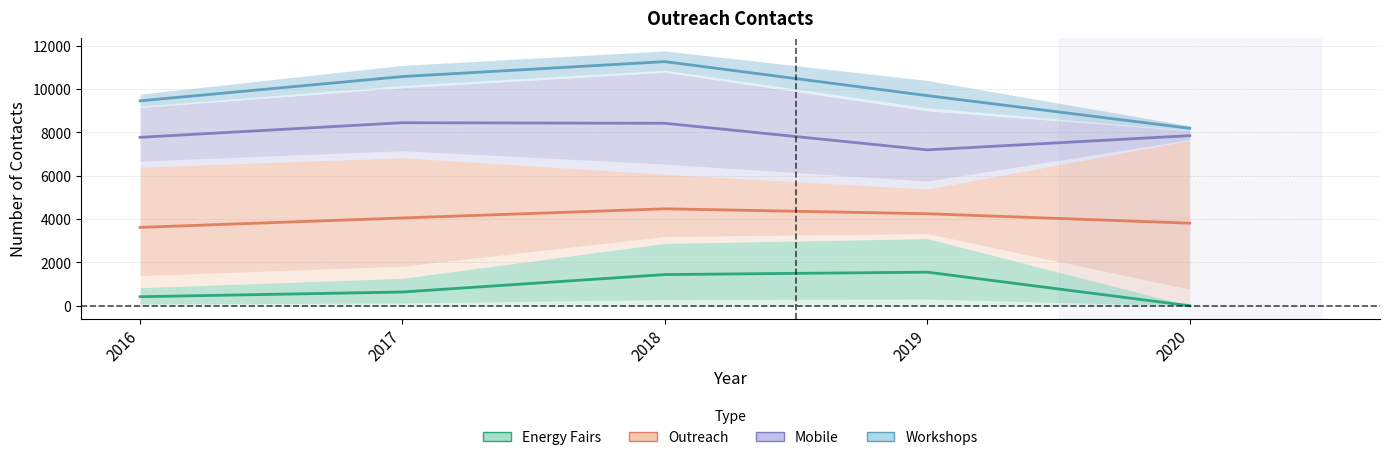

True or false: Outreach and Energy Fairs cross at least once.

False